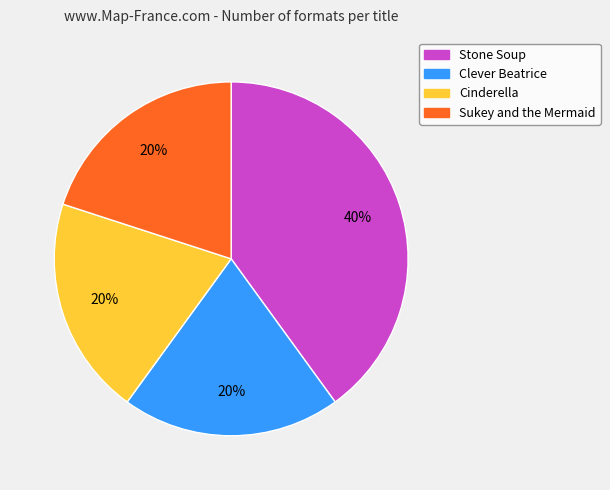

To the nearest percent, what is the average slice percentage?

25%